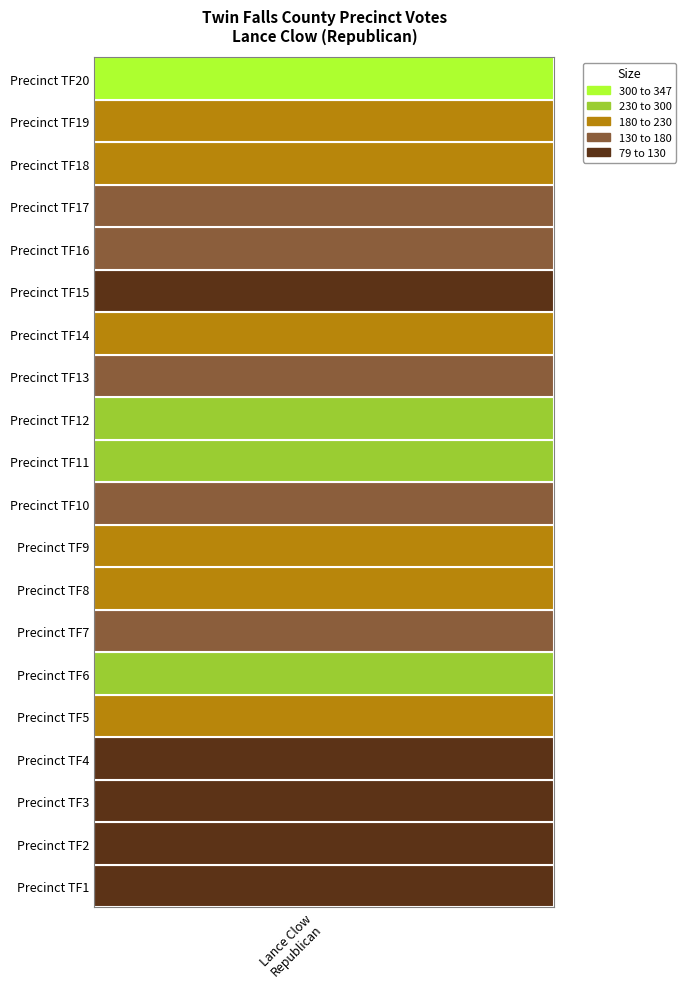

Count the number of values greater than 185.

9